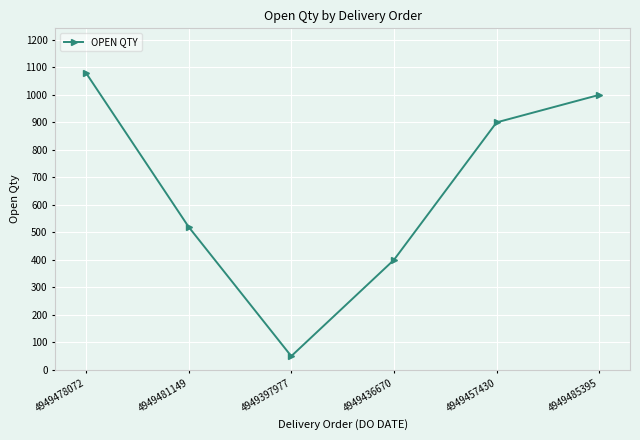

Count the number of categories in the chart.

6